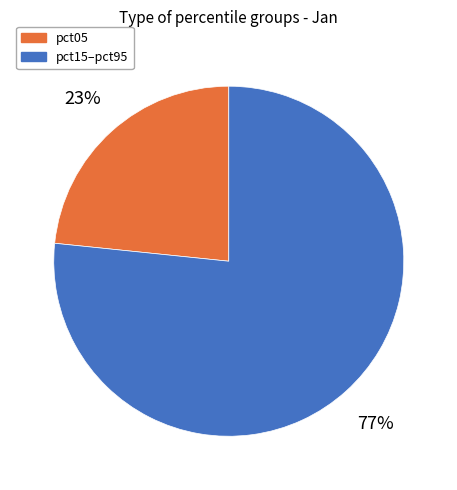

Which slice is the largest?

pct15–pct95